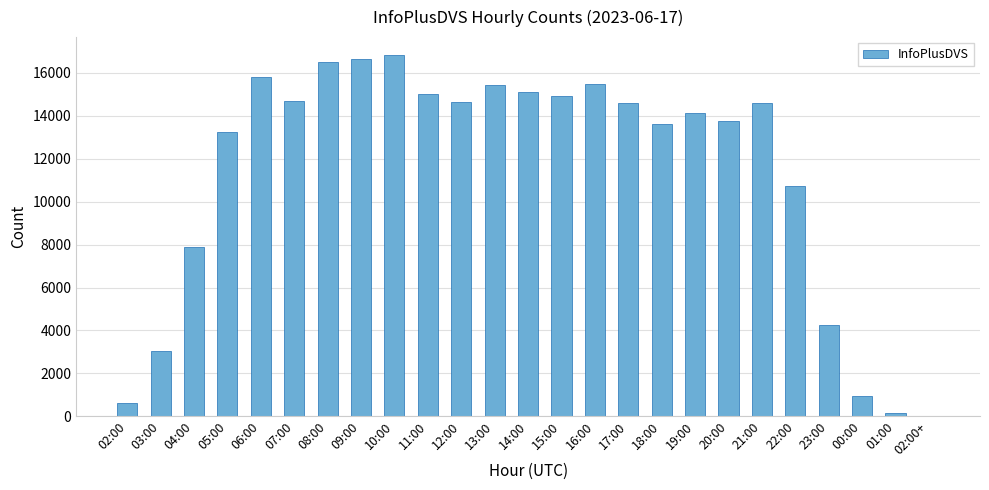

What is the change in value from 13:00 to 17:00?

-840